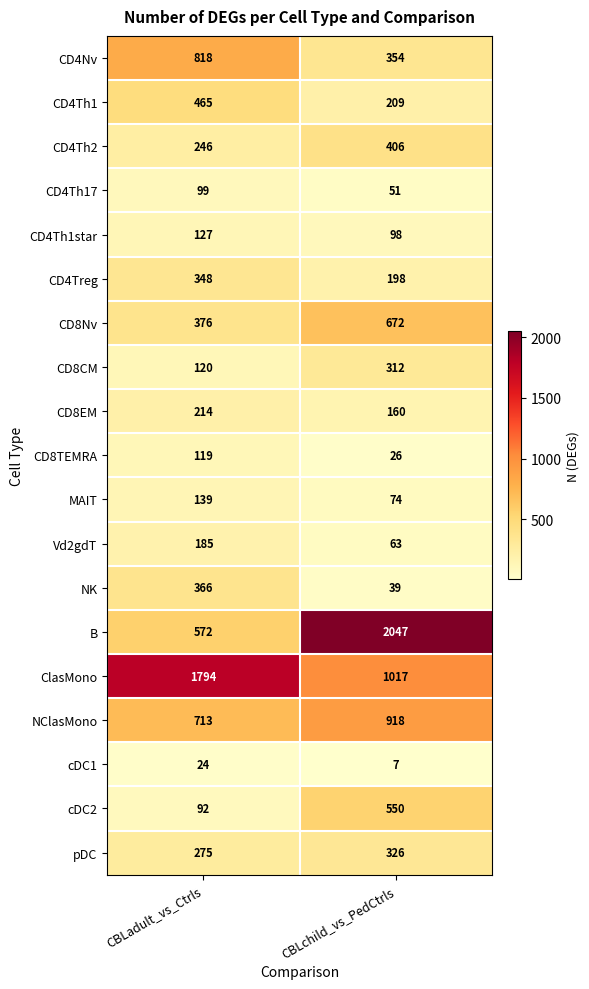

What is the approximate value of CD8Nv at CBLchild_vs_PedCtrls?

672